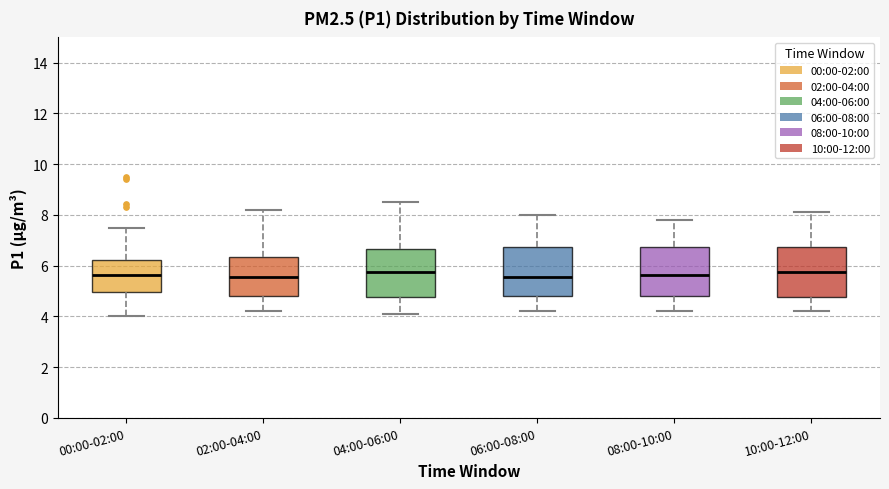

Reading left to right, read every box against the y-axis: the position of its median line, the range the box covers, and the ends of its whiskers. The values are not printed on the chart, so give them approximately, as read against the axis.

00:00-02:00: median 5.6, box 5.0 to 6.2, whiskers 4.0 to 7.6
02:00-04:00: median 5.6, box 4.8 to 6.4, whiskers 4.2 to 8.2
04:00-06:00: median 5.8, box 4.8 to 6.6, whiskers 4.2 to 8.6
06:00-08:00: median 5.6, box 4.8 to 6.8, whiskers 4.2 to 8.0
08:00-10:00: median 5.6, box 4.8 to 6.8, whiskers 4.2 to 7.8
10:00-12:00: median 5.8, box 4.8 to 6.8, whiskers 4.2 to 8.2